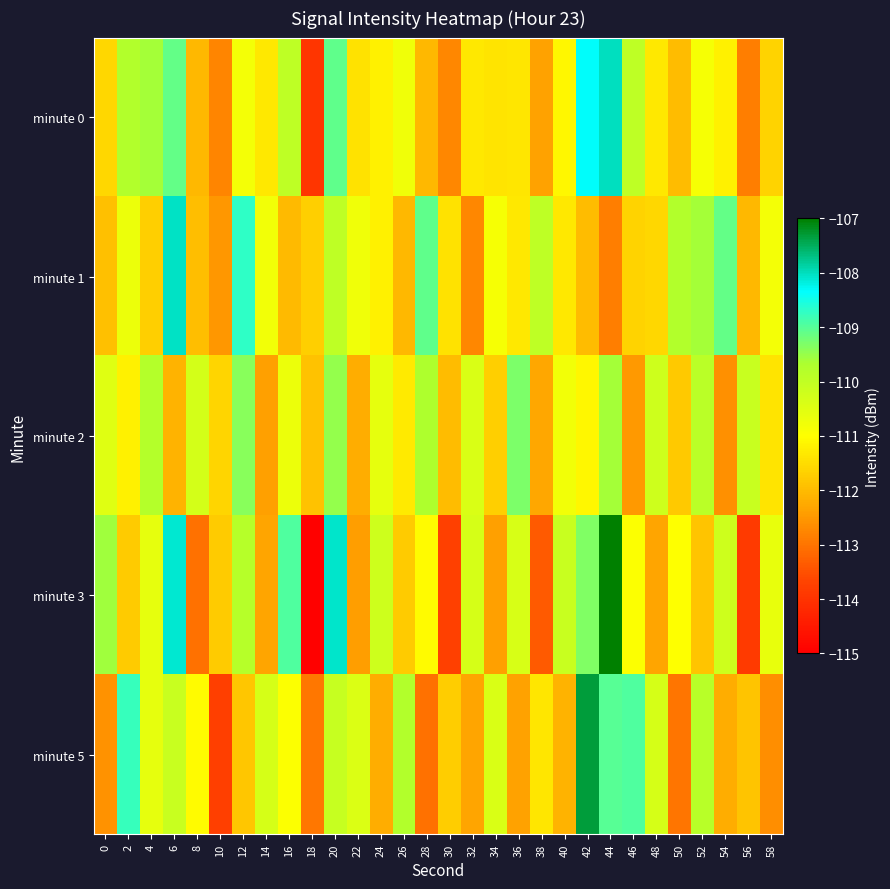

What is the total value across all series at 52?

-552.1